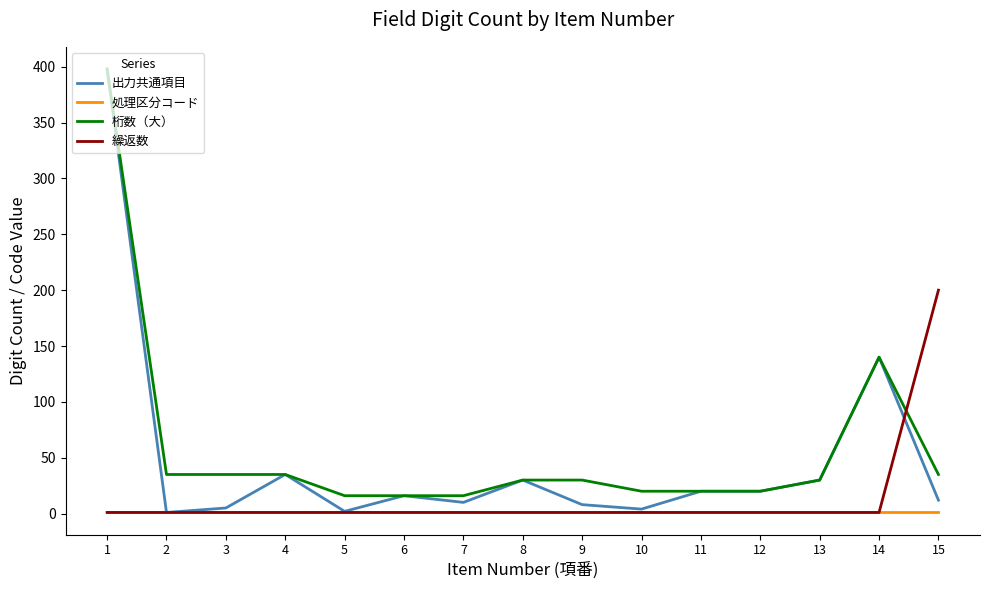

True or false: 処理区分コード and 桁数（大） cross at least once.

False